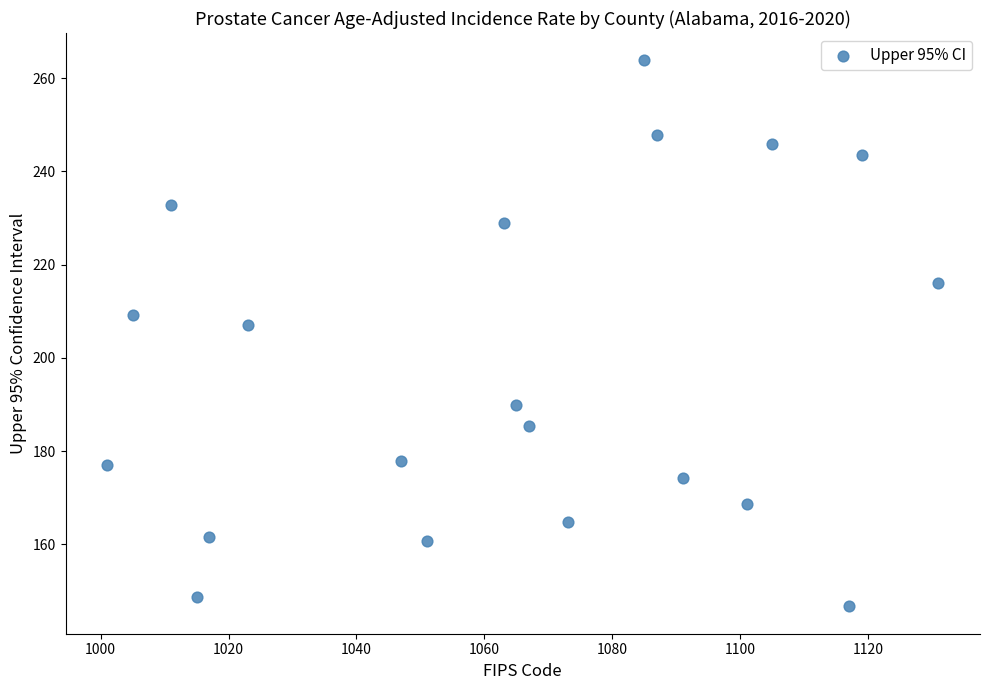

What is the range of Y values (max minus min)?

117.1